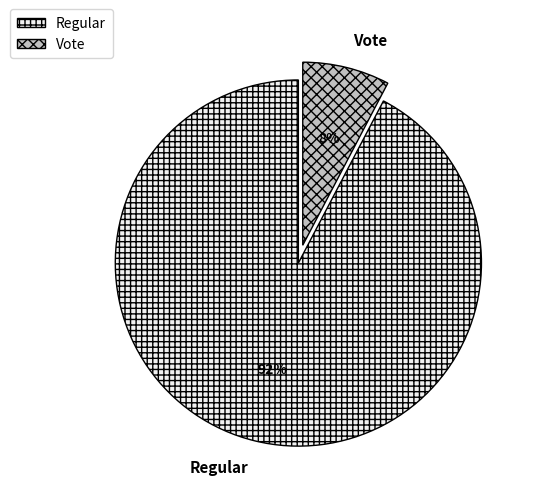

Between Vote and Regular, which is larger?

Regular